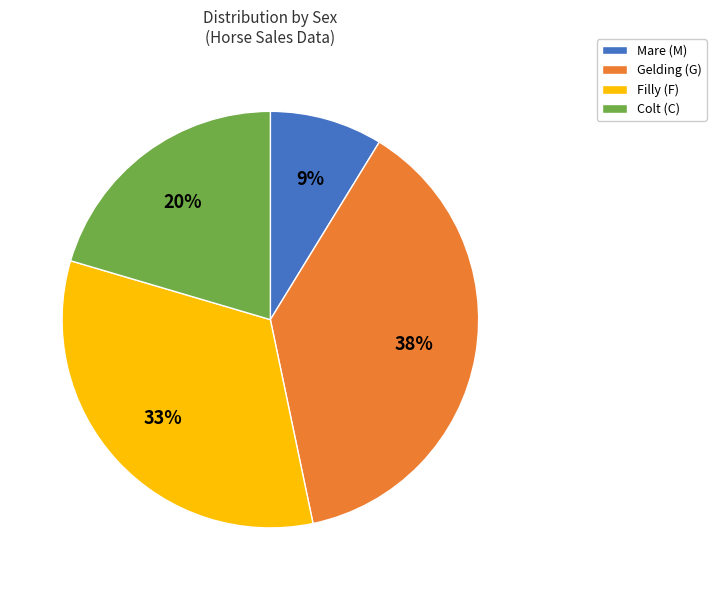

To the nearest percent, what is the average slice percentage?

25%